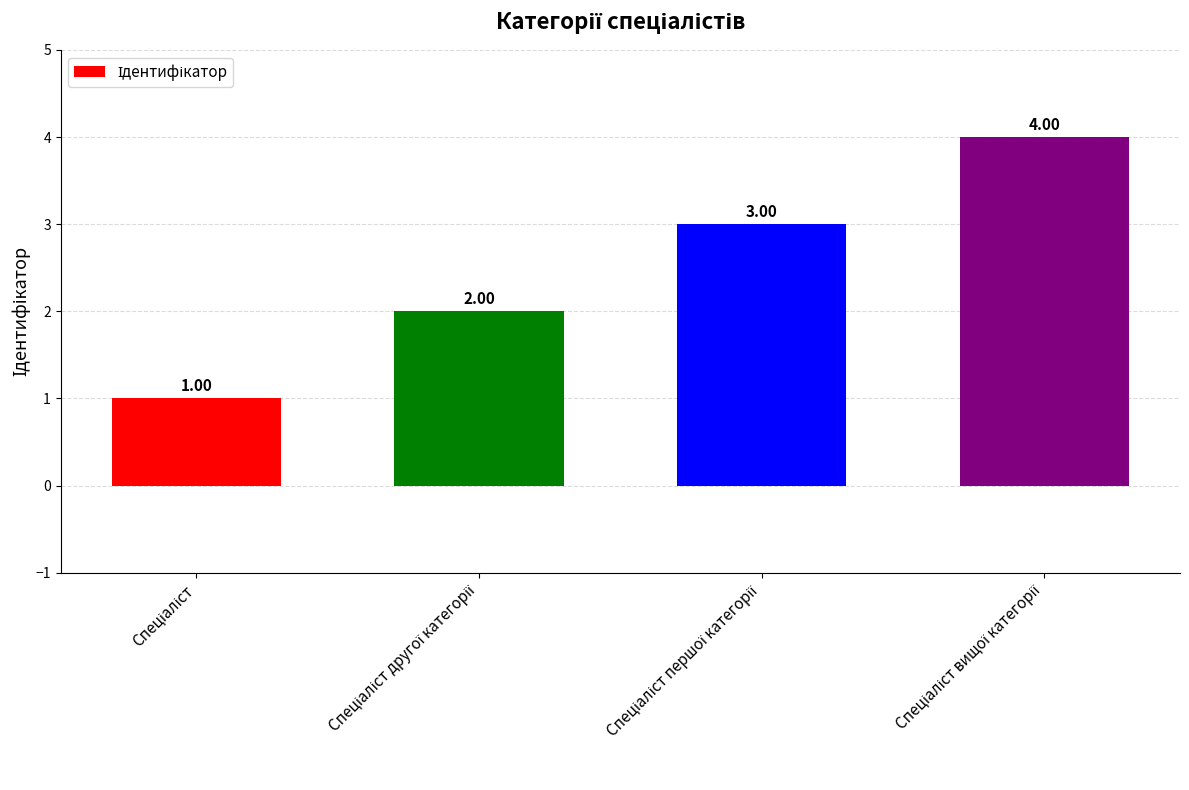

What is the sum of all values?

10